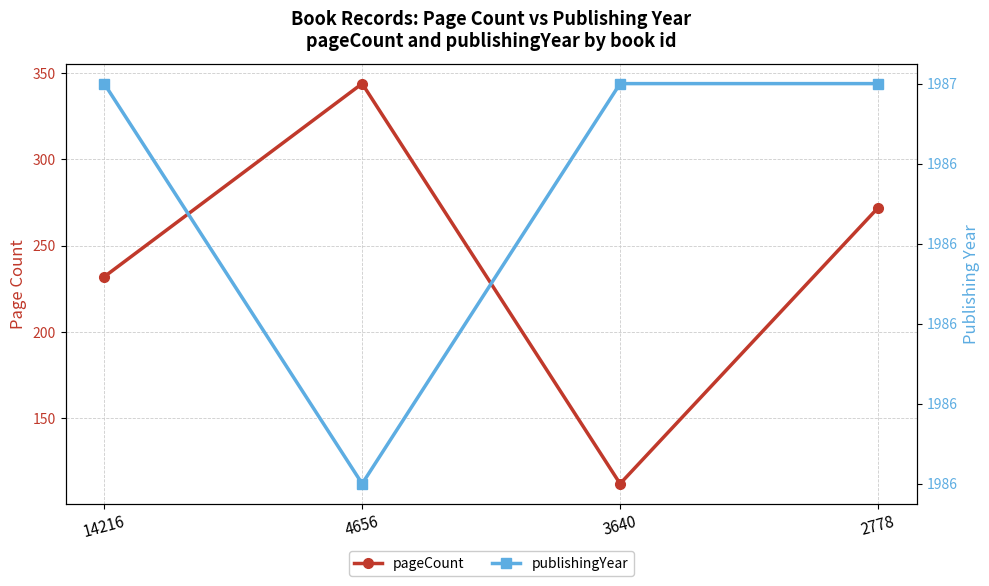

True or false: pageCount and publishingYear cross at least once.

False